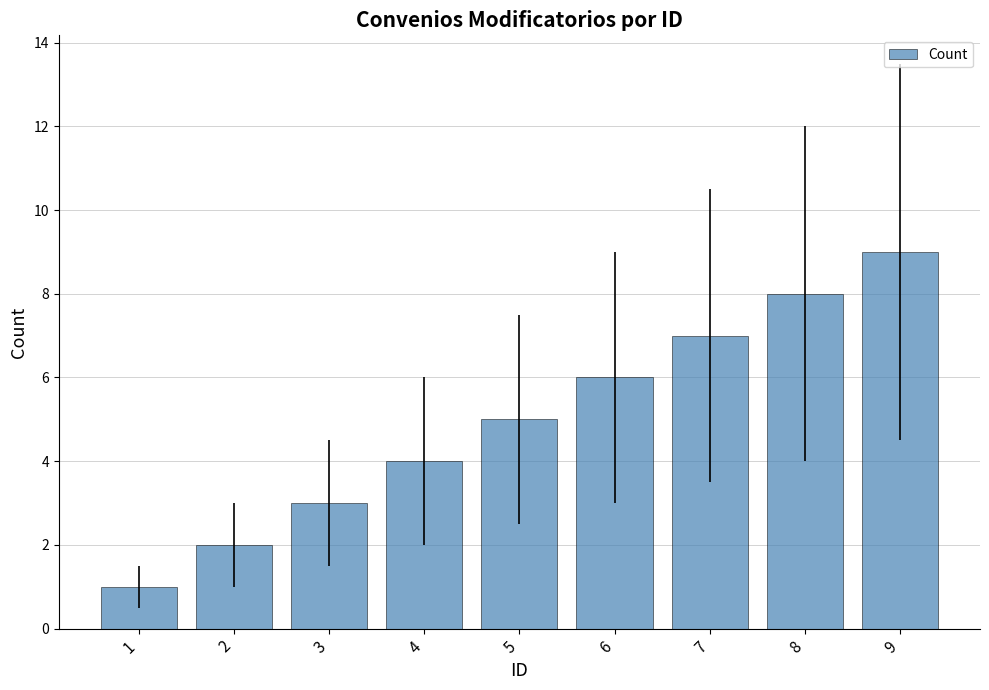

What is the sum of all values?

45